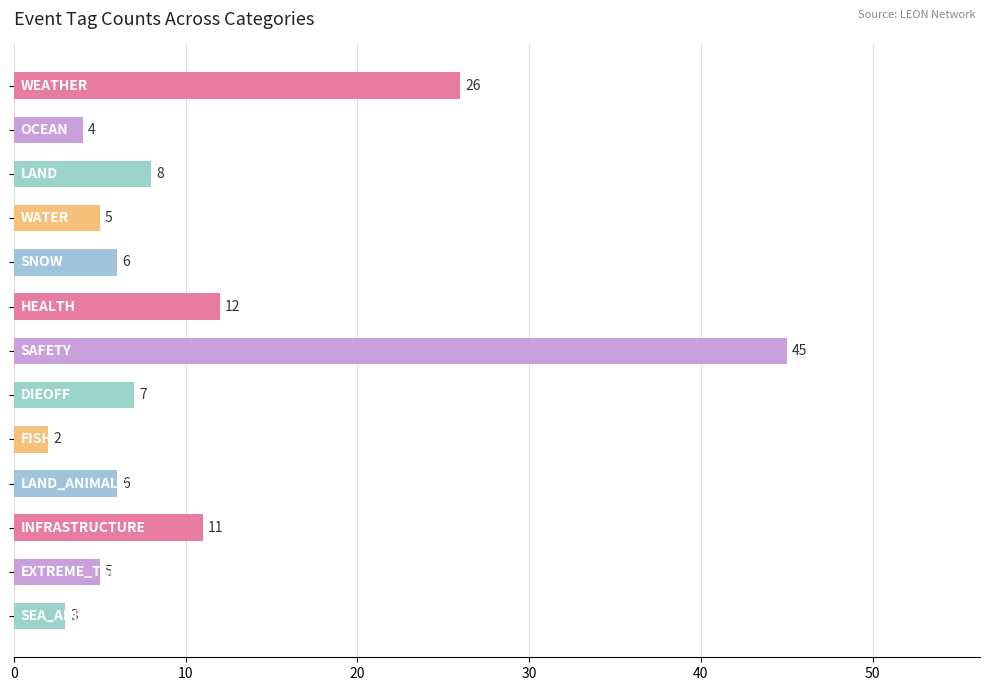

Does the chart contain stacked bars?

No